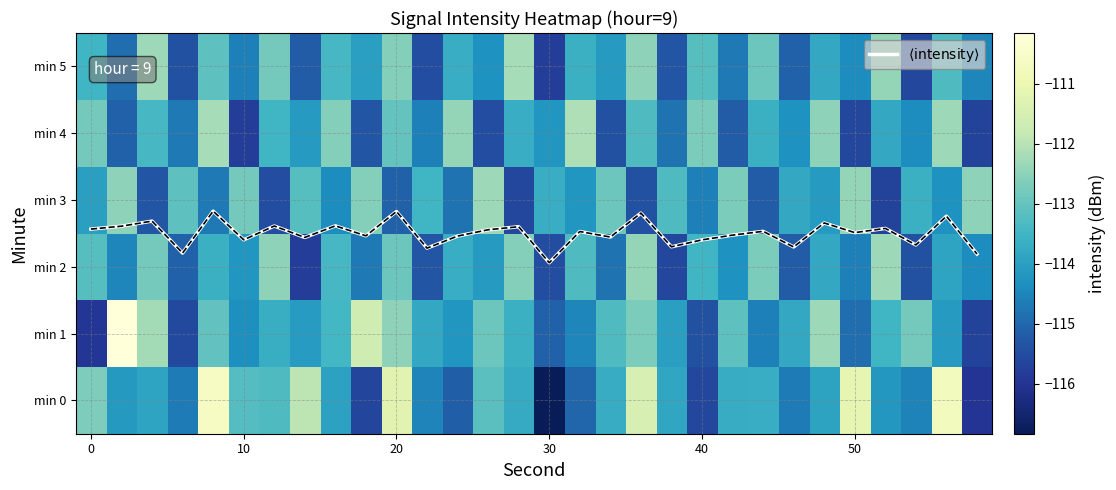

At 10, list the series in order from smallest to largest.

min 4, min 5, min 1, min 2, min 0, min 3, $\langle\mathrm{intensity}\rangle$